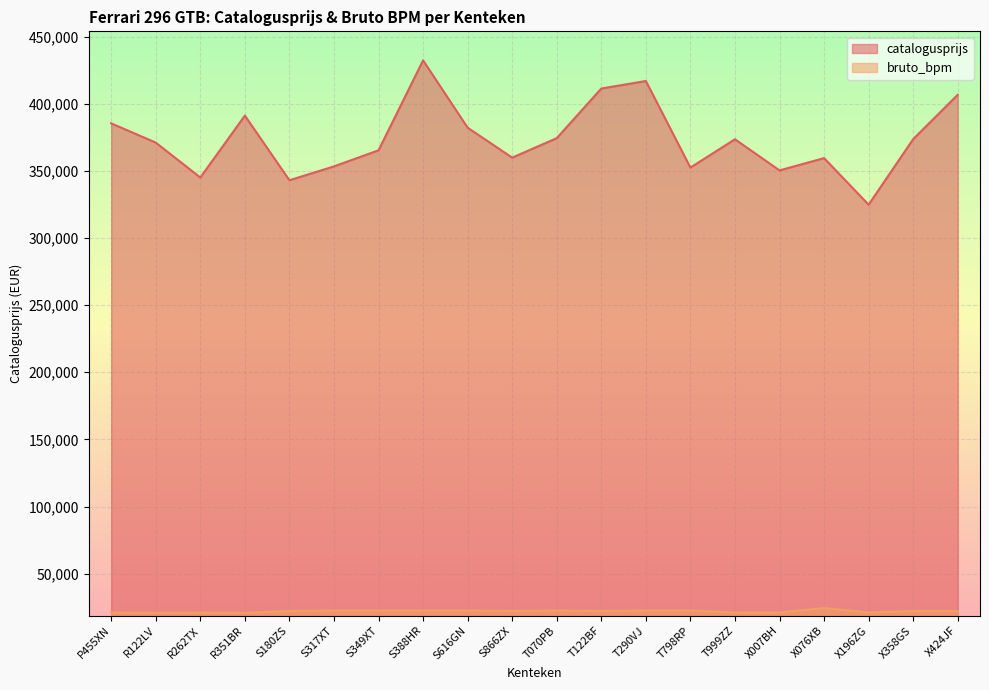

What is the average value of the catalogusprijs series?

373568